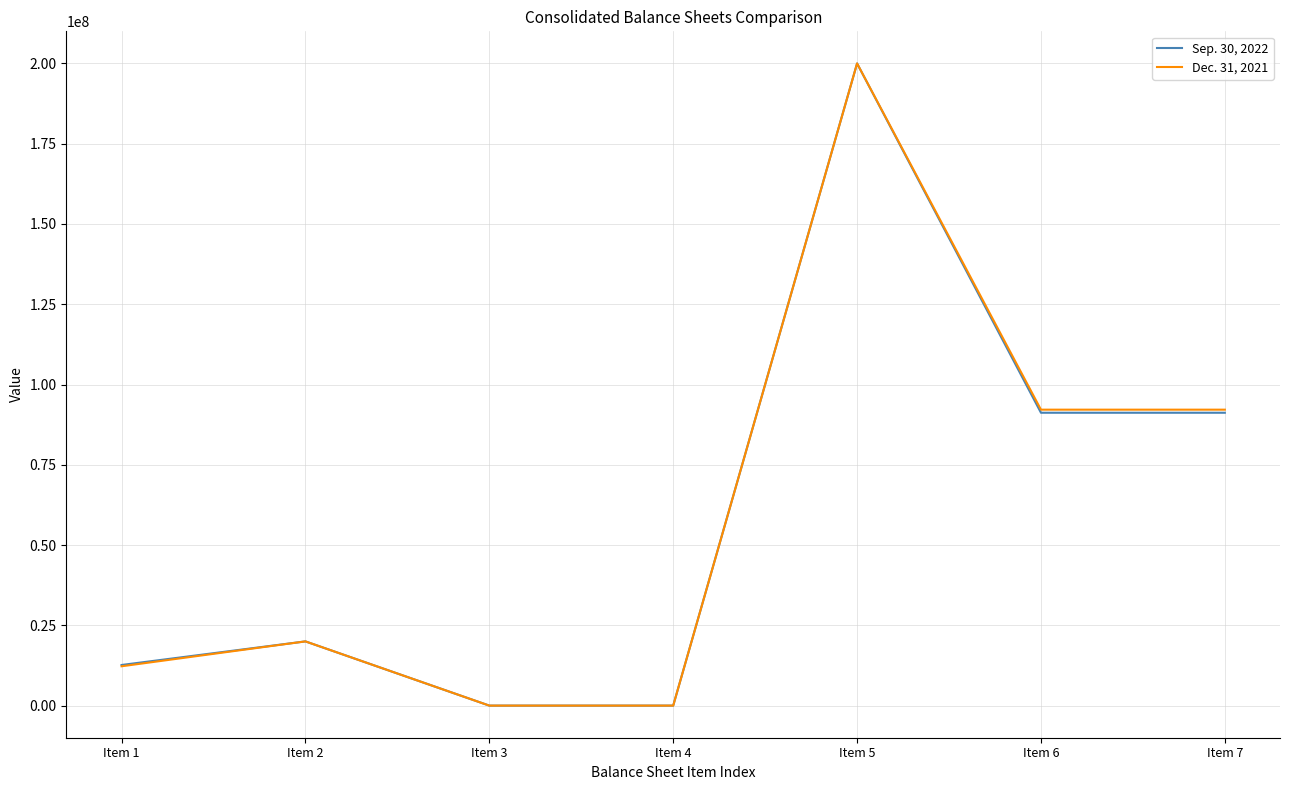

At how many categories does at least one series exceed 150234123?

1